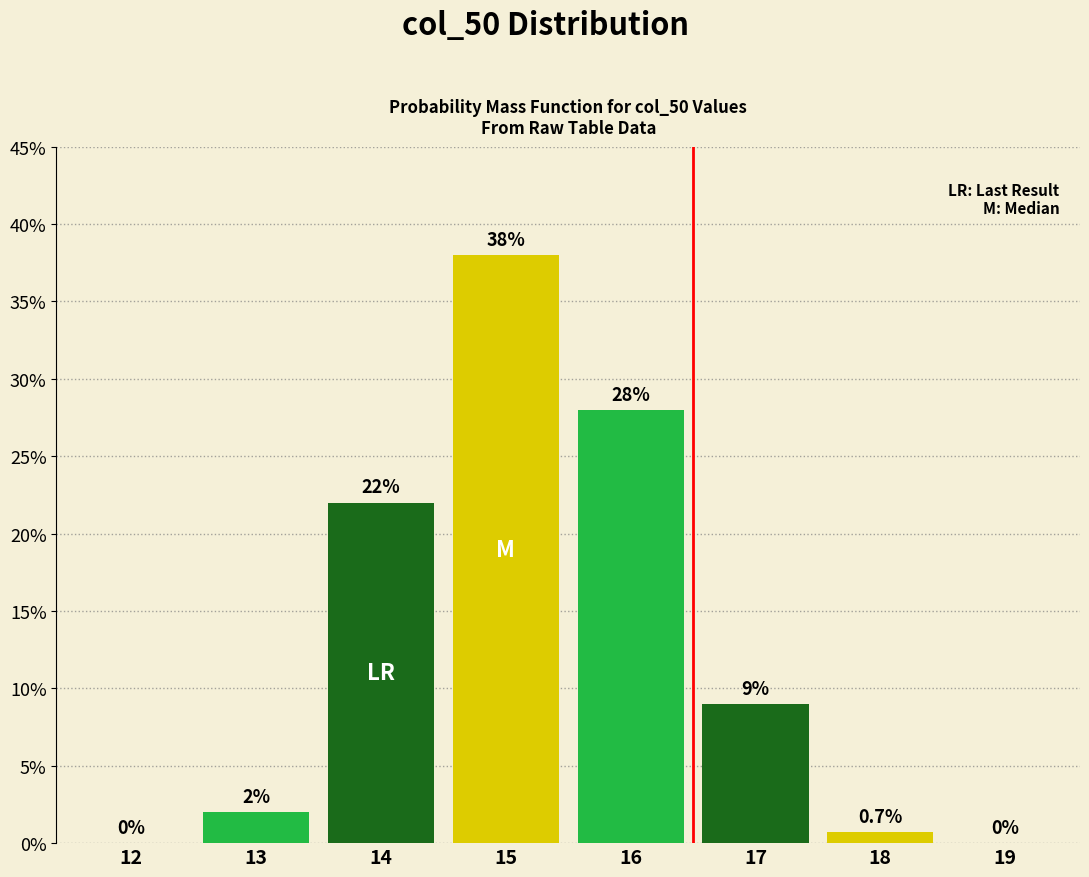

Reading left to right, list all the values displayed in this chart.

12=0.0	13=2.0	14=22.0	15=38.0	16=28.0	17=9.0	18=0.7	19=0.0